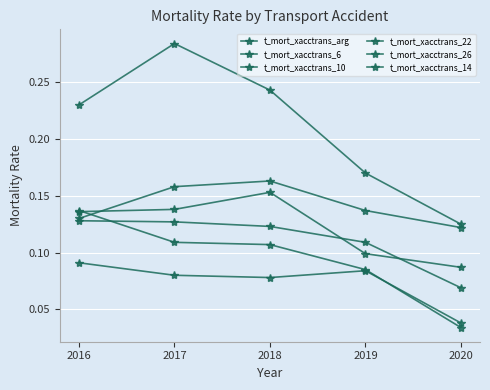

How many lines are shown in the chart?

6